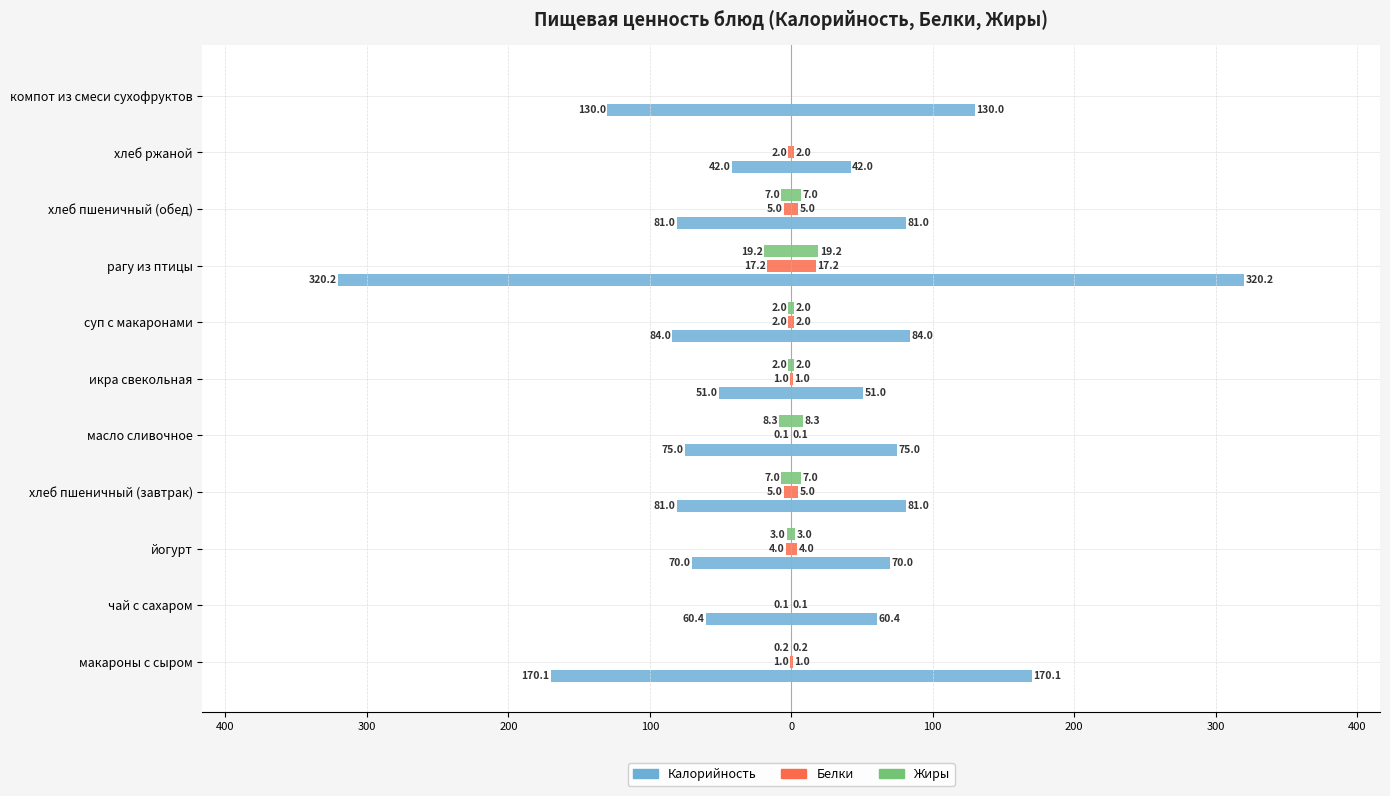

Is it true that Жиры equals -2.1 at хлеб пшеничный (обед)?

False